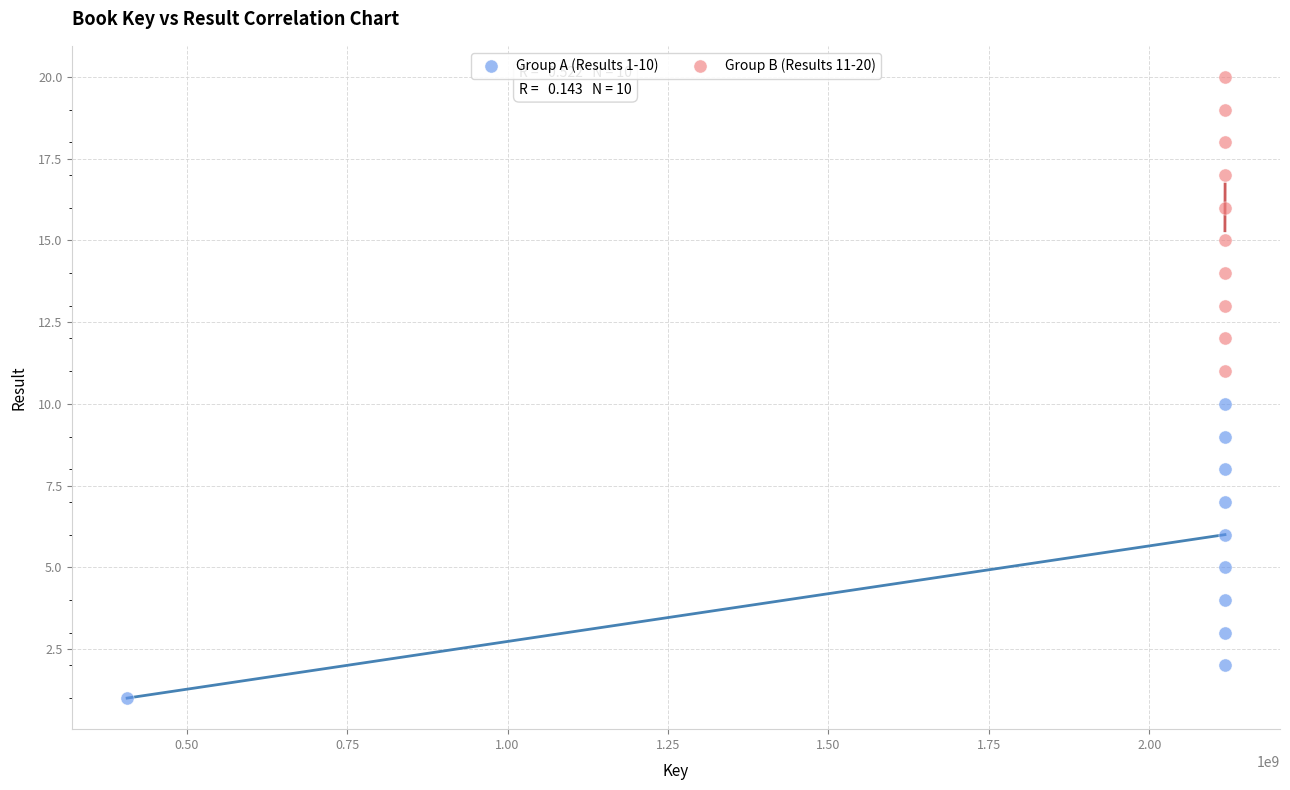

Which series contains the highest Y value?

Group B (Results 11-20)